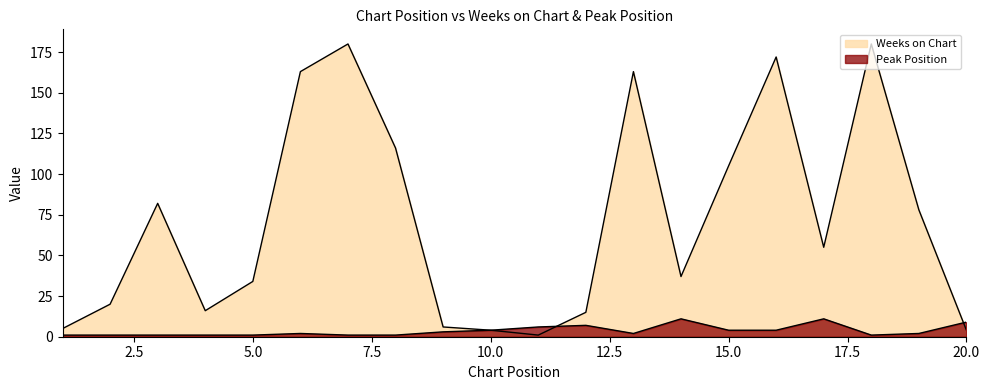

What is the sum of all Weeks on Chart values?

1436